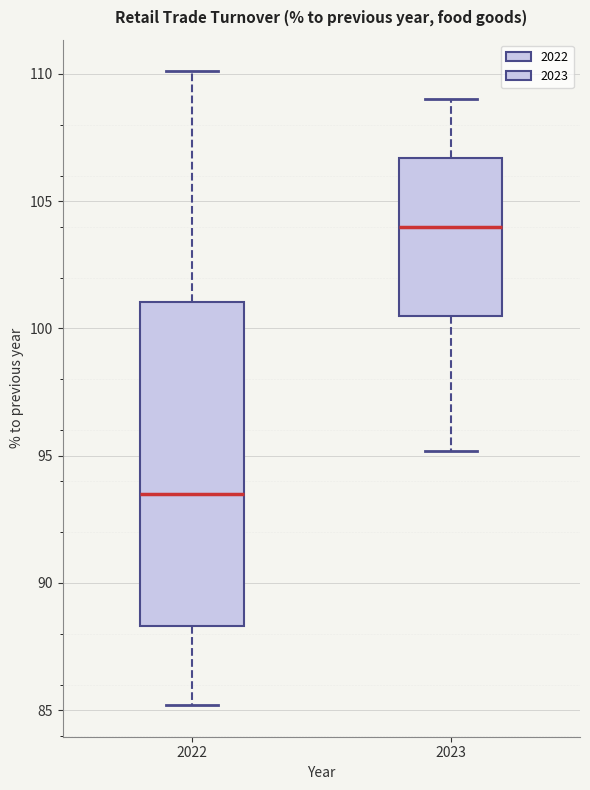

Which box has the highest median line?

2023